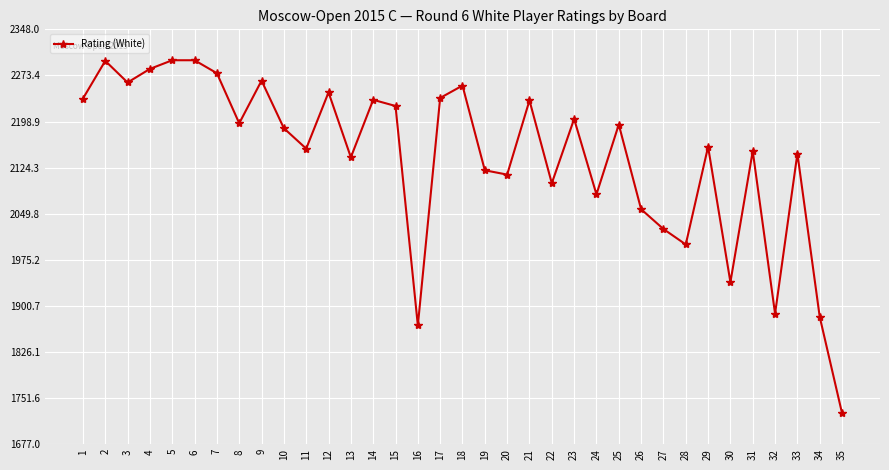

True or false: the data has more than 2 interior local peaks.

True